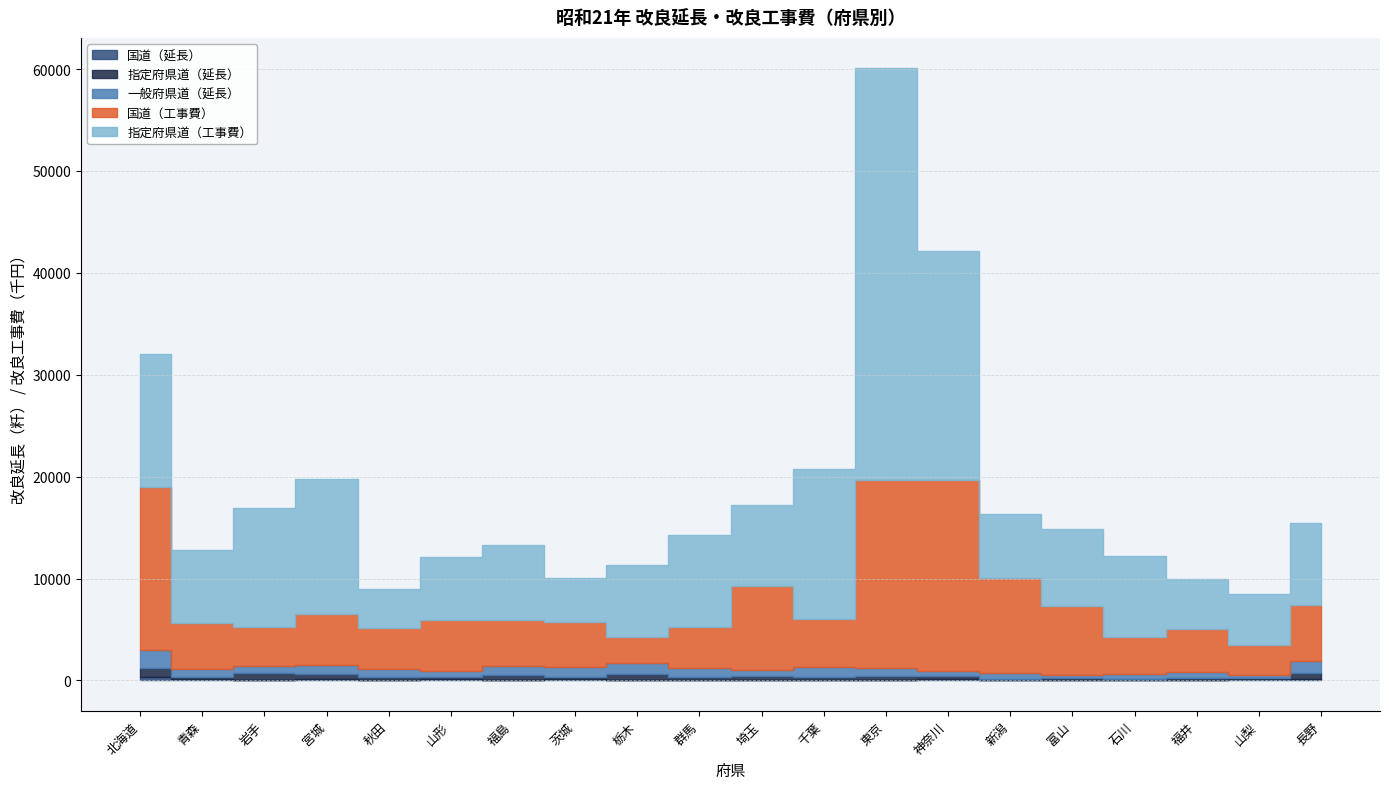

Where does the 国道（工事費） series first go above 4755?

北海道